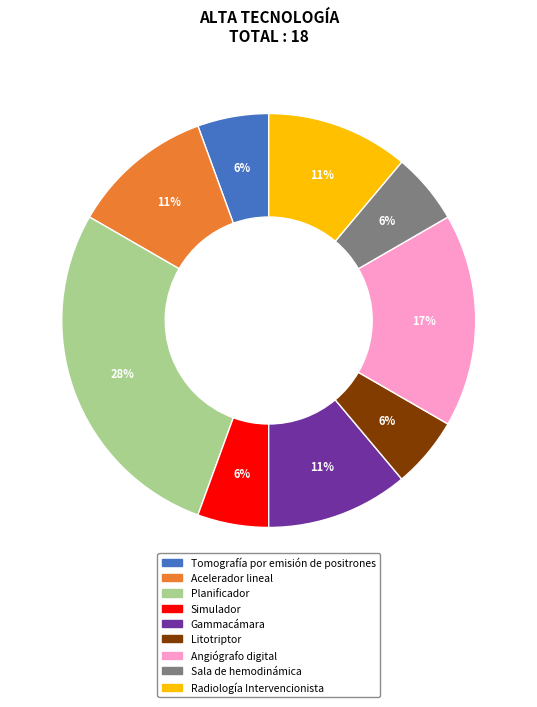

Does any single category account for the majority?

No